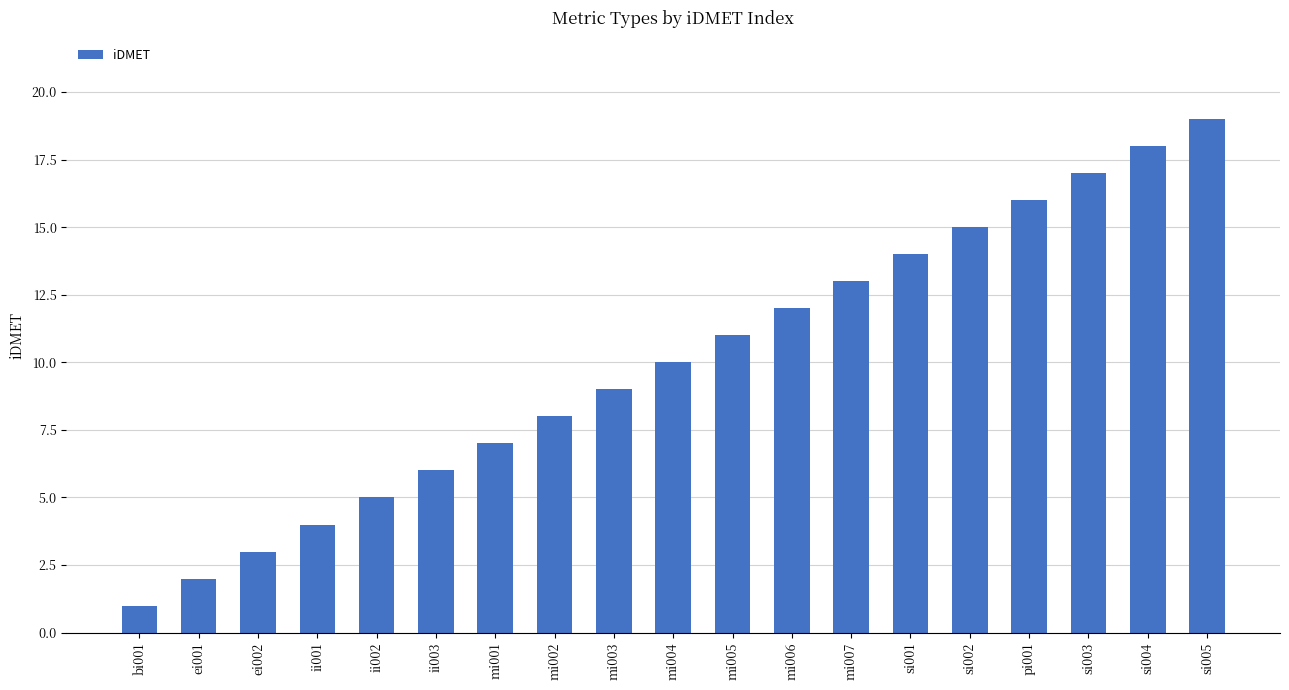

What is the label of the 3rd bar from the left?

ei002